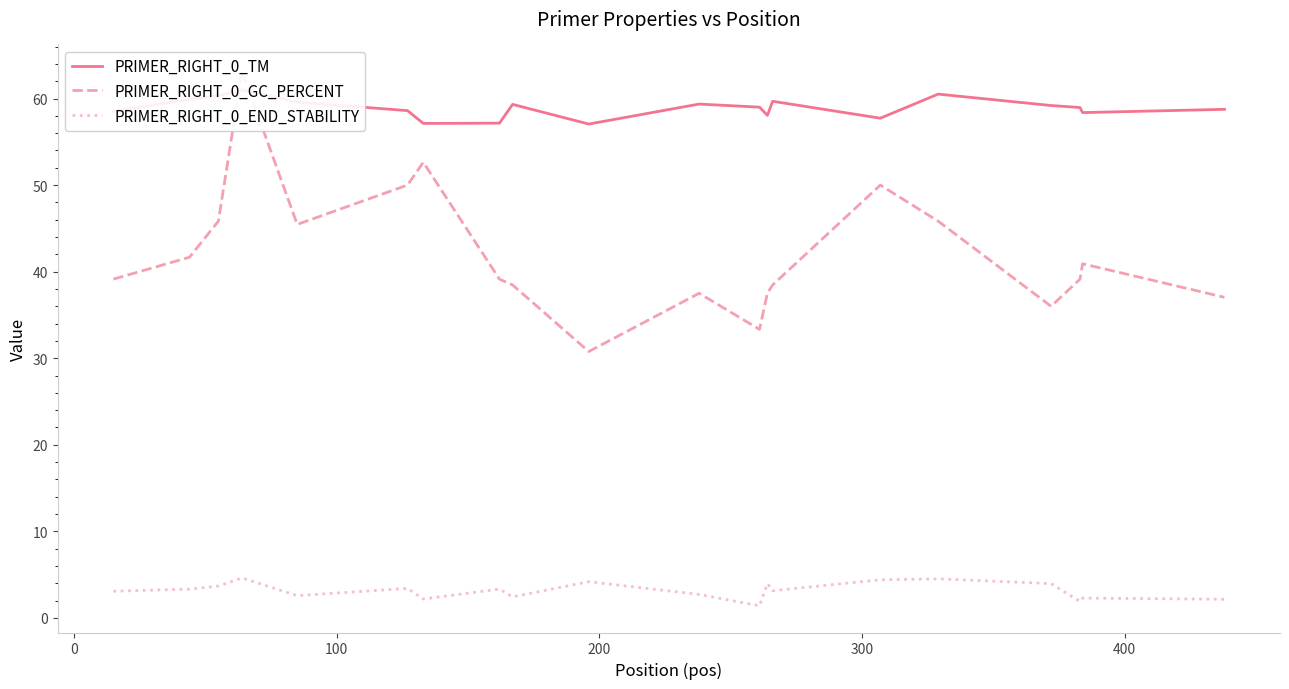

What is the sum of all PRIMER_RIGHT_0_GC_PERCENT values?

841.9